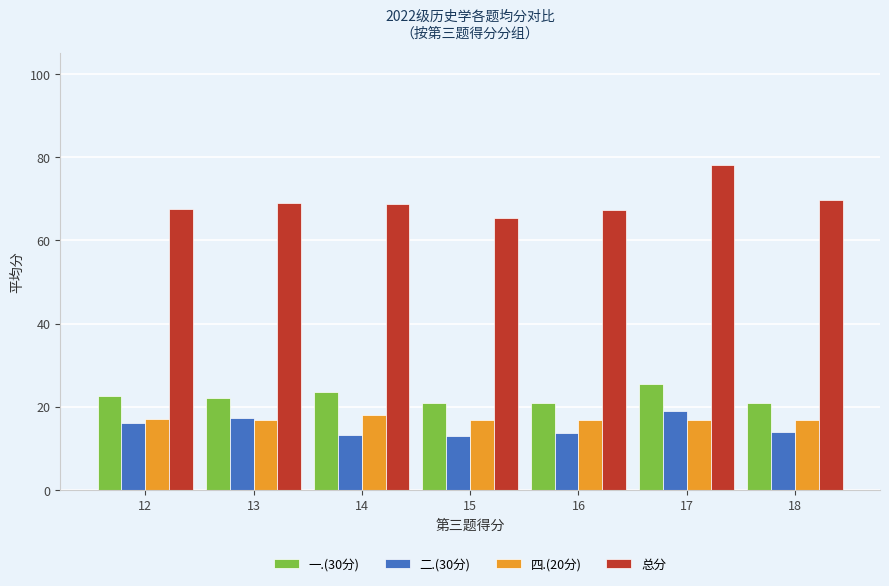

At 14, list the series in order from largest to smallest.

总分, 一.(30分), 四.(20分), 二.(30分)